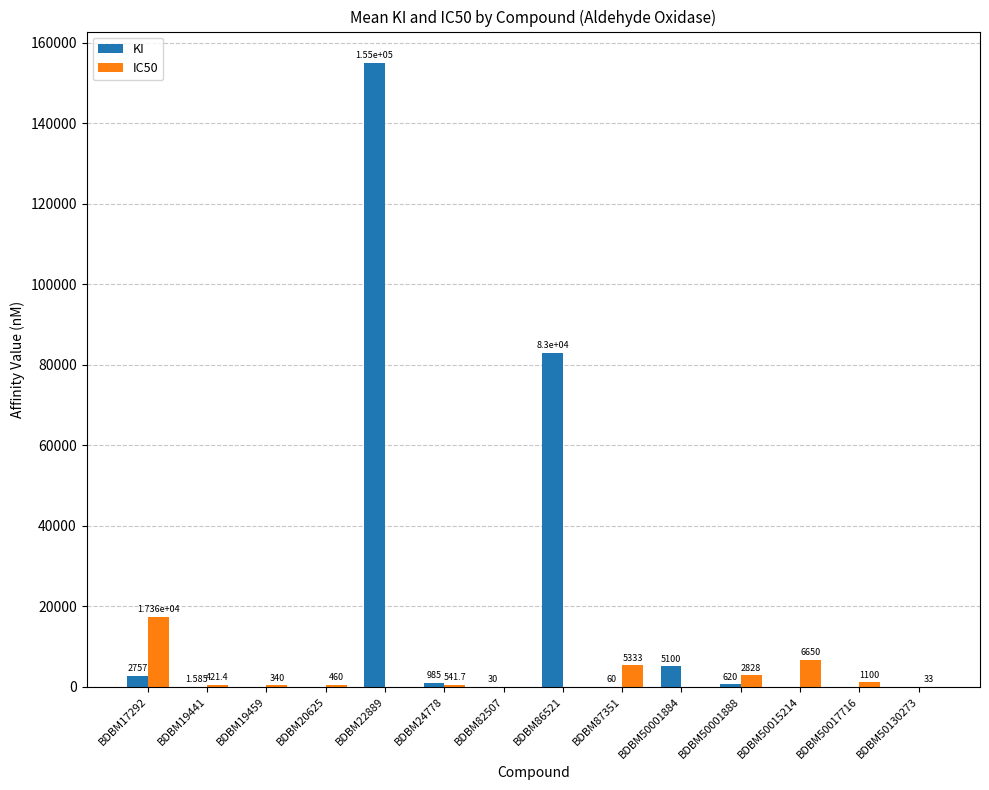

Which series changed the most between BDBM86521 and BDBM50130273?

KI